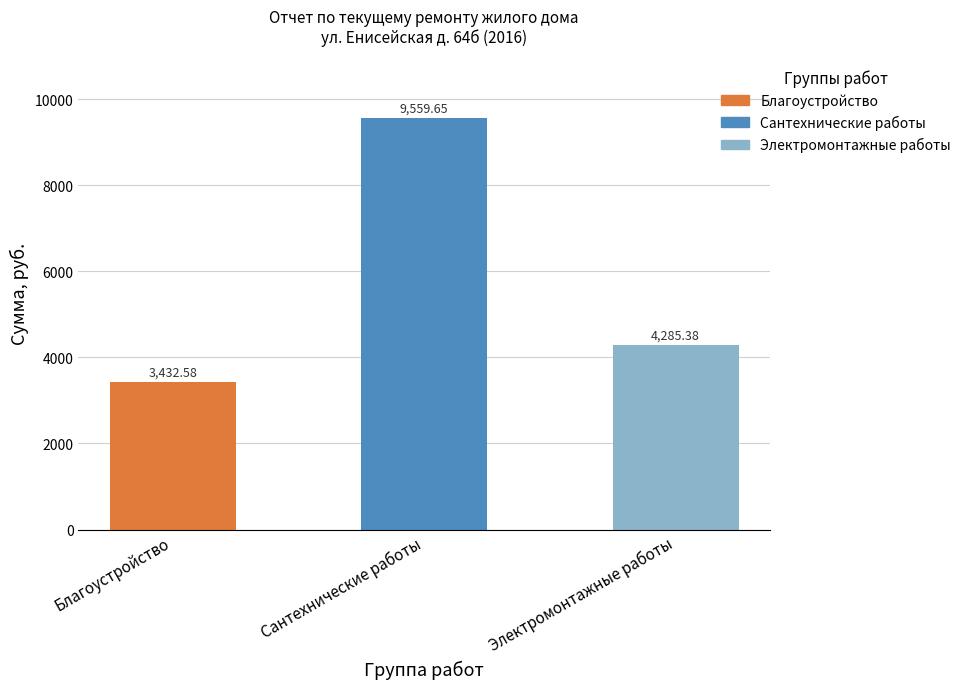

What is the average value?

5759.2